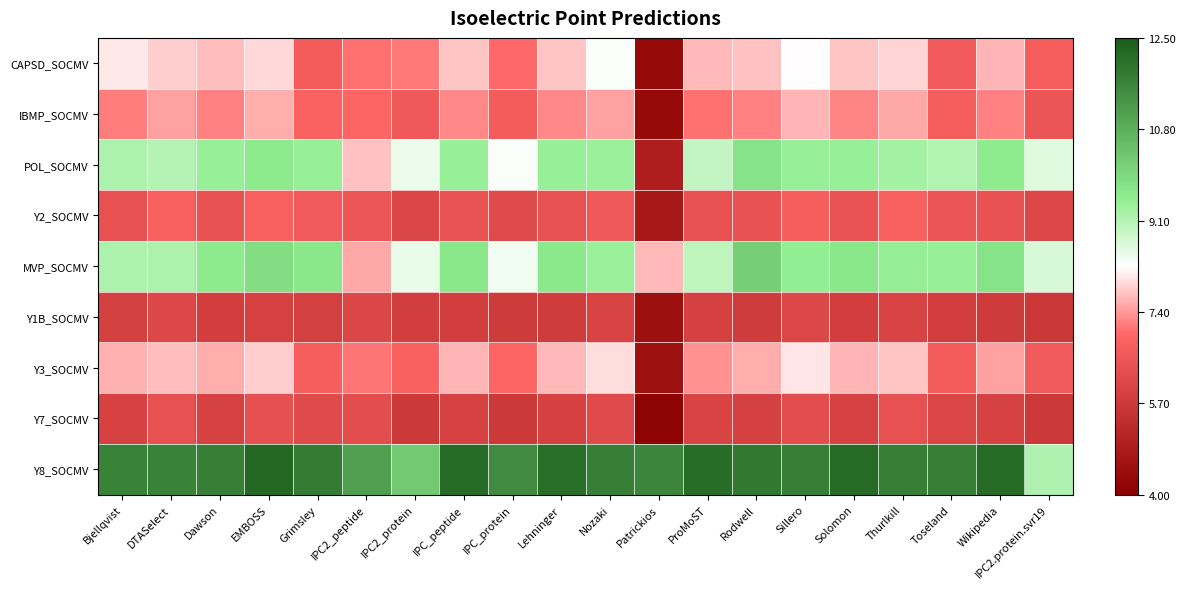

Rank the series by their maximum value, from lowest to highest.

Y1B_SOCMV, Y7_SOCMV, Y2_SOCMV, IBMP_SOCMV, Y3_SOCMV, CAPSD_SOCMV, POL_SOCMV, MVP_SOCMV, Y8_SOCMV